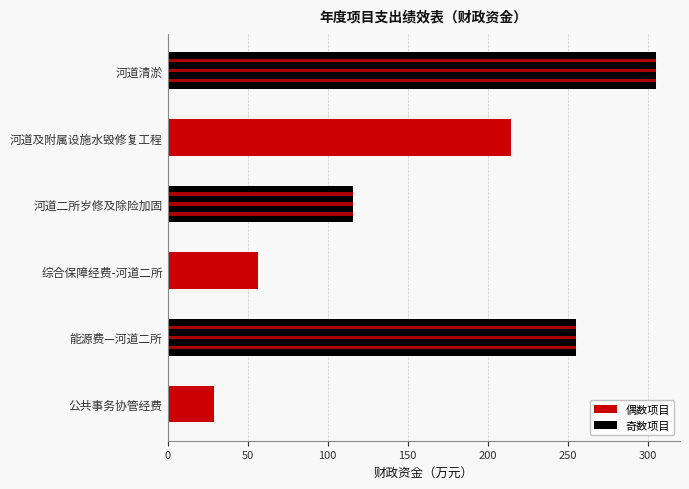

The chart shows a value of 62.5 at 河道及附属设施水毁修复工程. True or false?

False